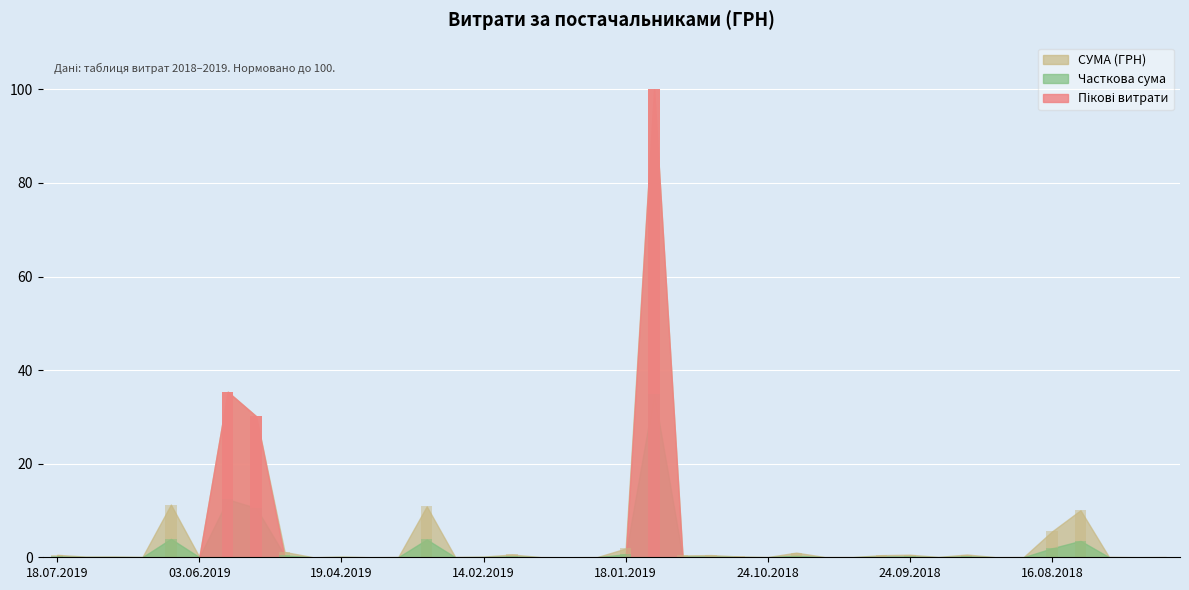

How many bars are there in total?

40